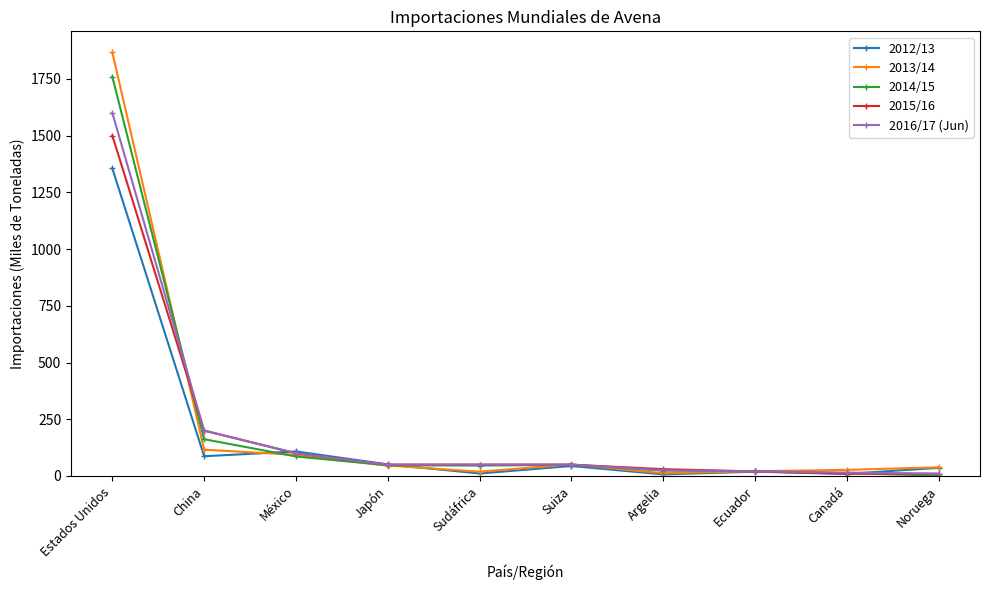

At which label does 2012/13 first exceed 44?

Estados Unidos